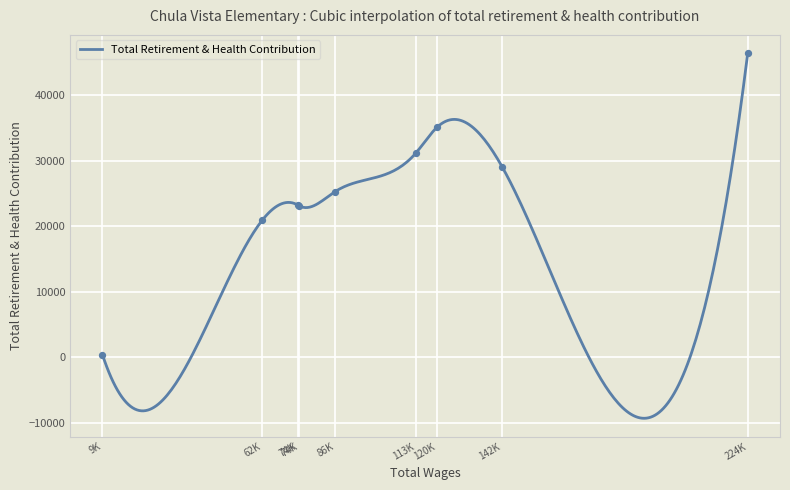

What is the change in value from 74811.0 to 62469.0?

-2222